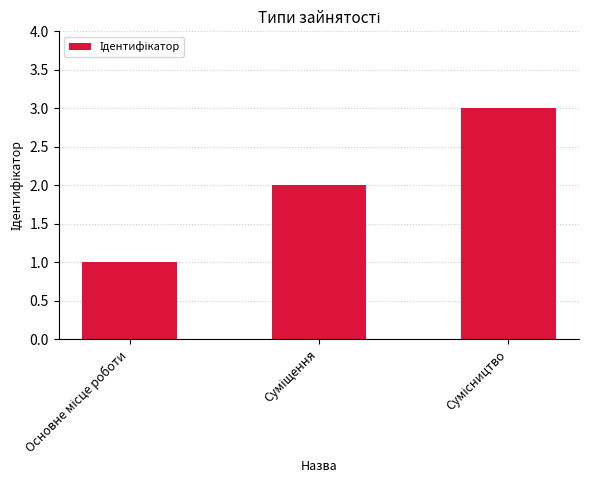

Reading left to right, transcribe all the data shown in this chart.

1	2	3